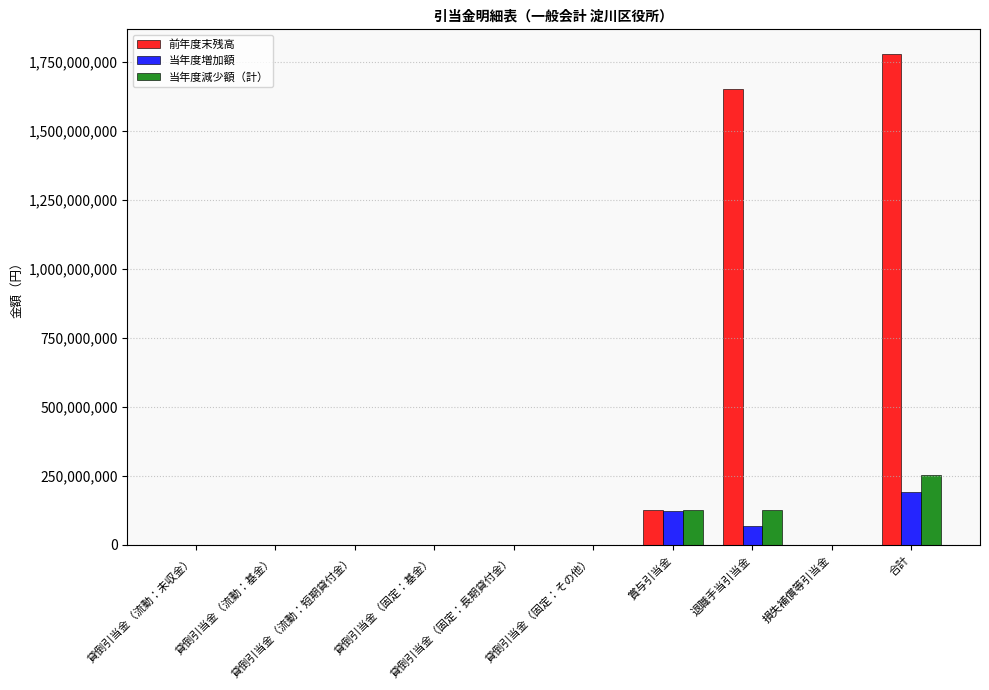

Which series has the largest total across all categories?

前年度末残高